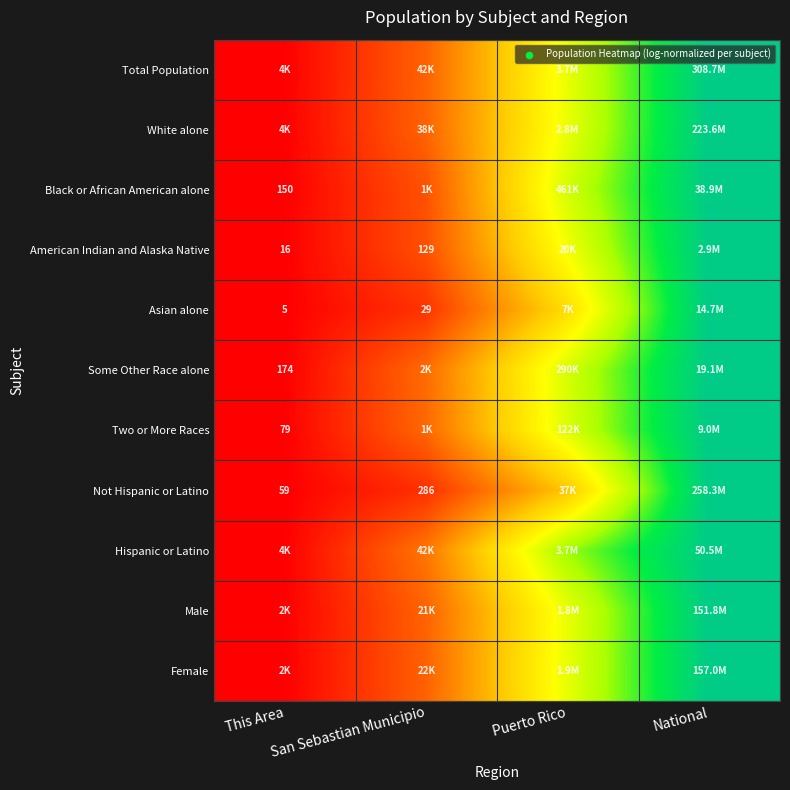

At which category is the sum across all series the highest?

National